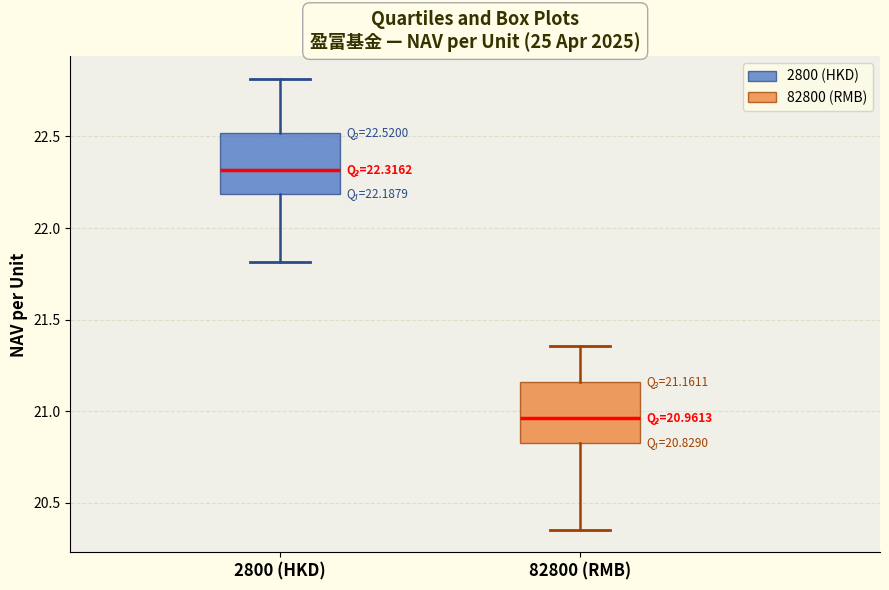

Which box's median line is the lowest?

82800 (RMB)